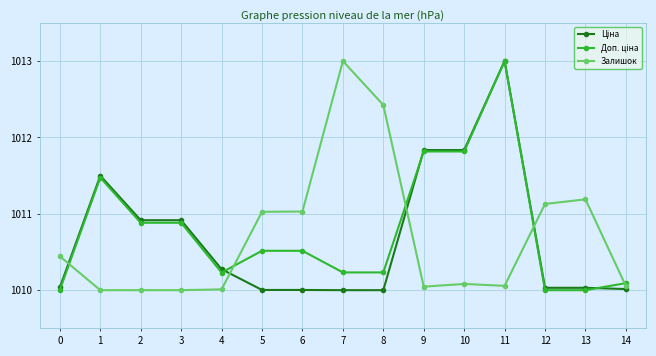

True or false: Залишок has a value of 1013.0 at 7.

True